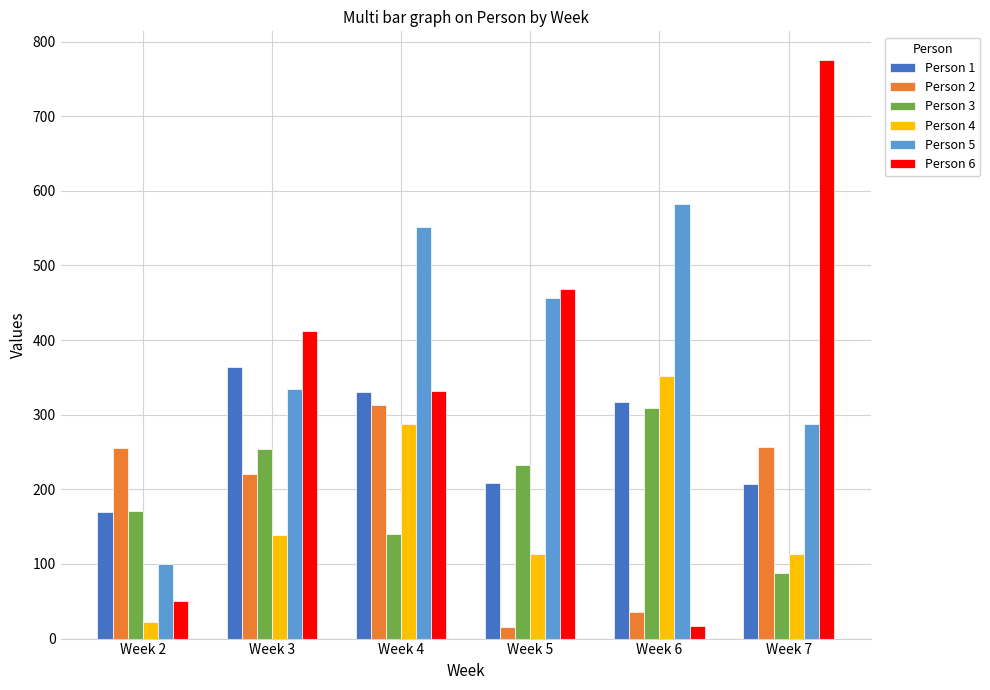

What is the difference between the maximum and minimum values in the Person 6 series?

758